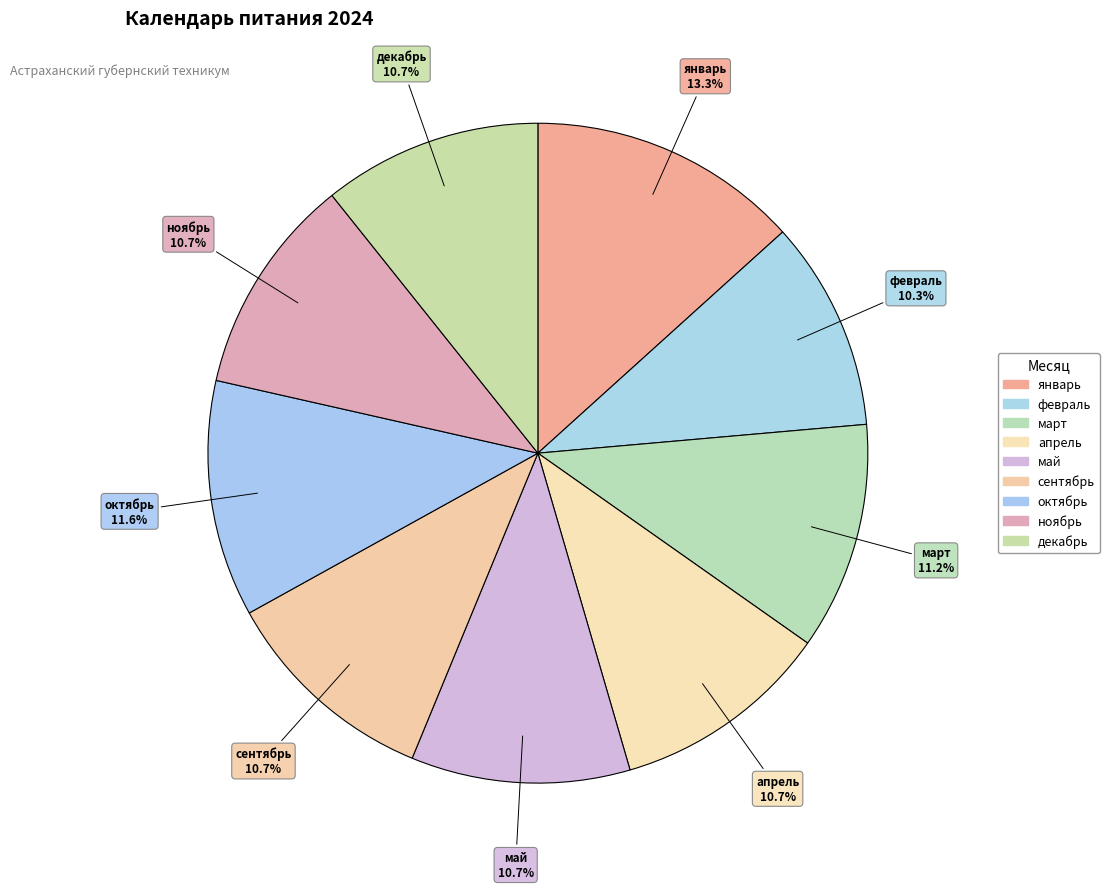

Which slice is the largest?

январь